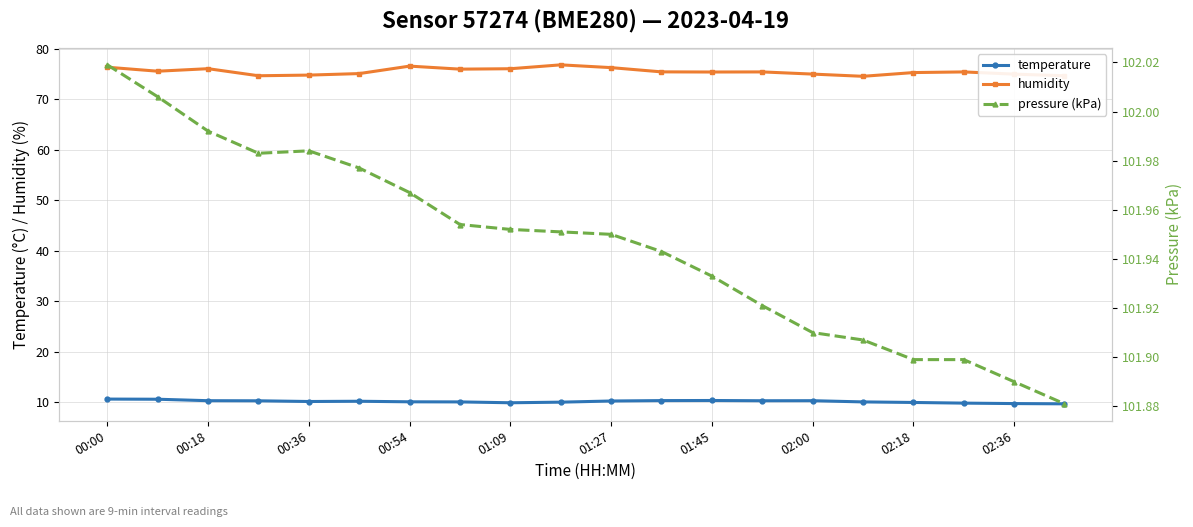

What is the highest value of the pressure (kPa) series?

102.0